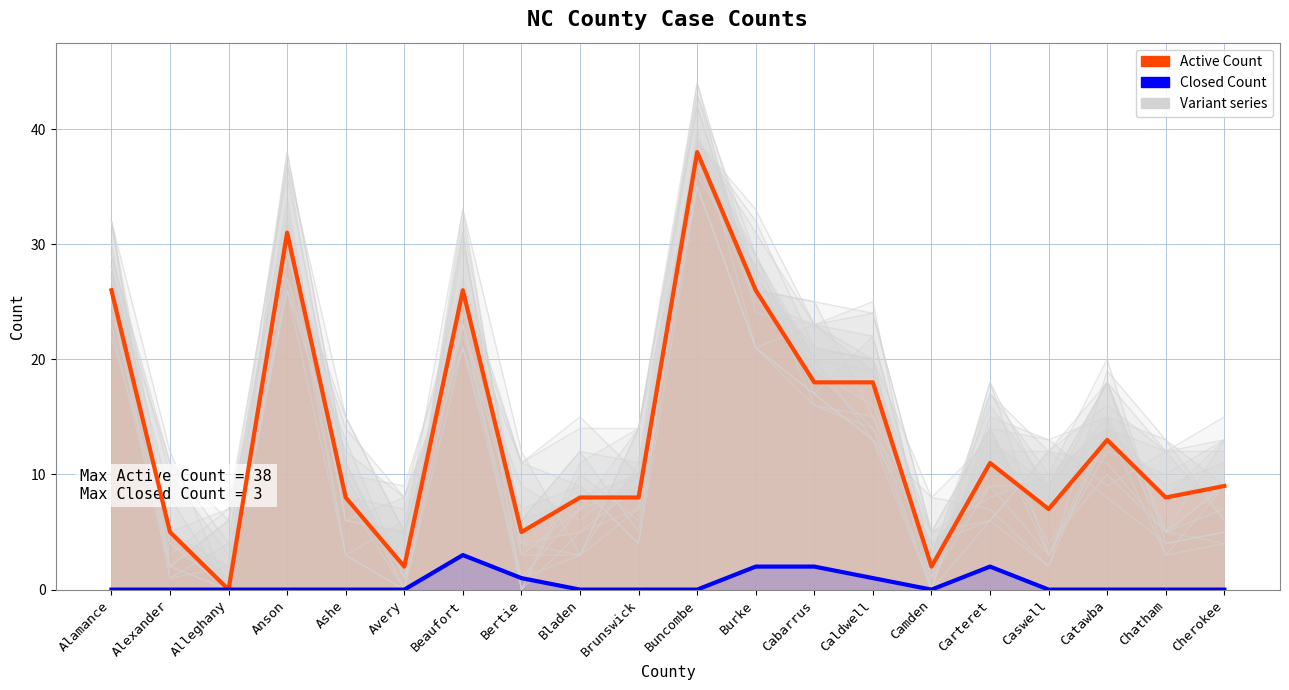

At Caldwell, list the series in order from largest to smallest.

Active Count, Closed Count